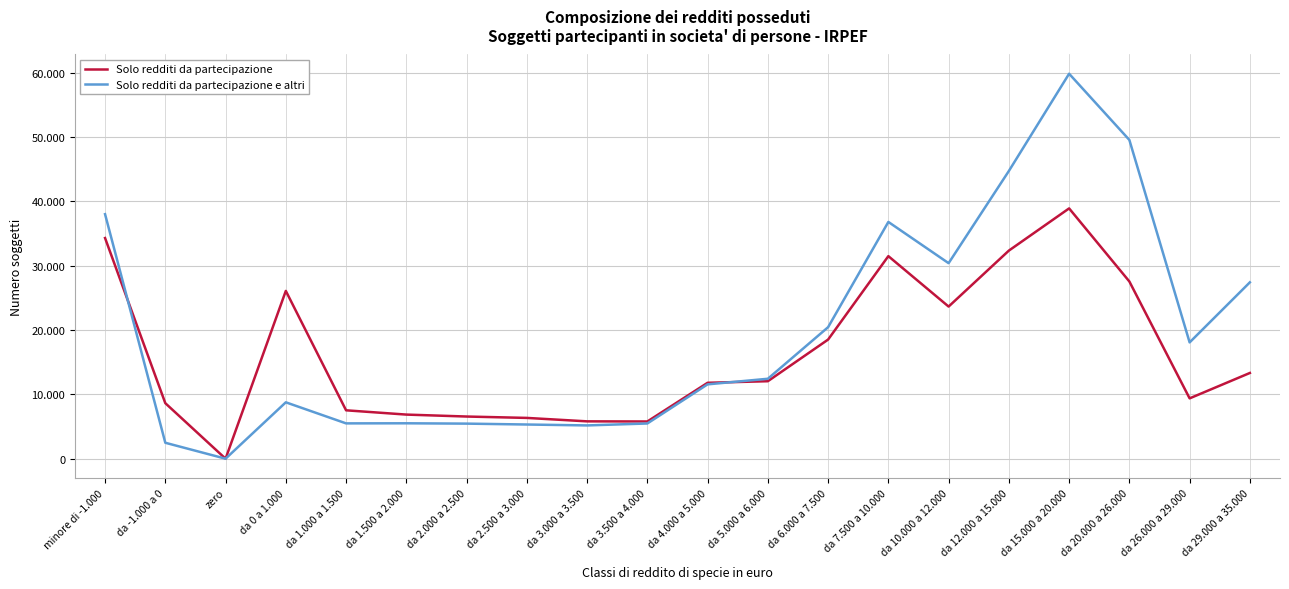

What are all the series names shown in the legend?

Solo redditi da partecipazione, Solo redditi da partecipazione e altri